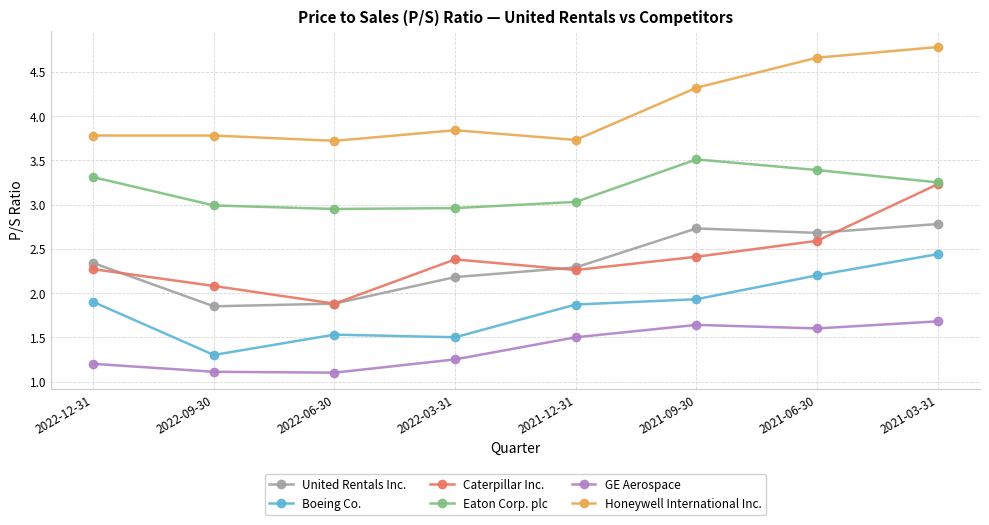

What are all the series names shown in the legend?

United Rentals Inc., Boeing Co., Caterpillar Inc., Eaton Corp. plc, GE Aerospace, Honeywell International Inc.